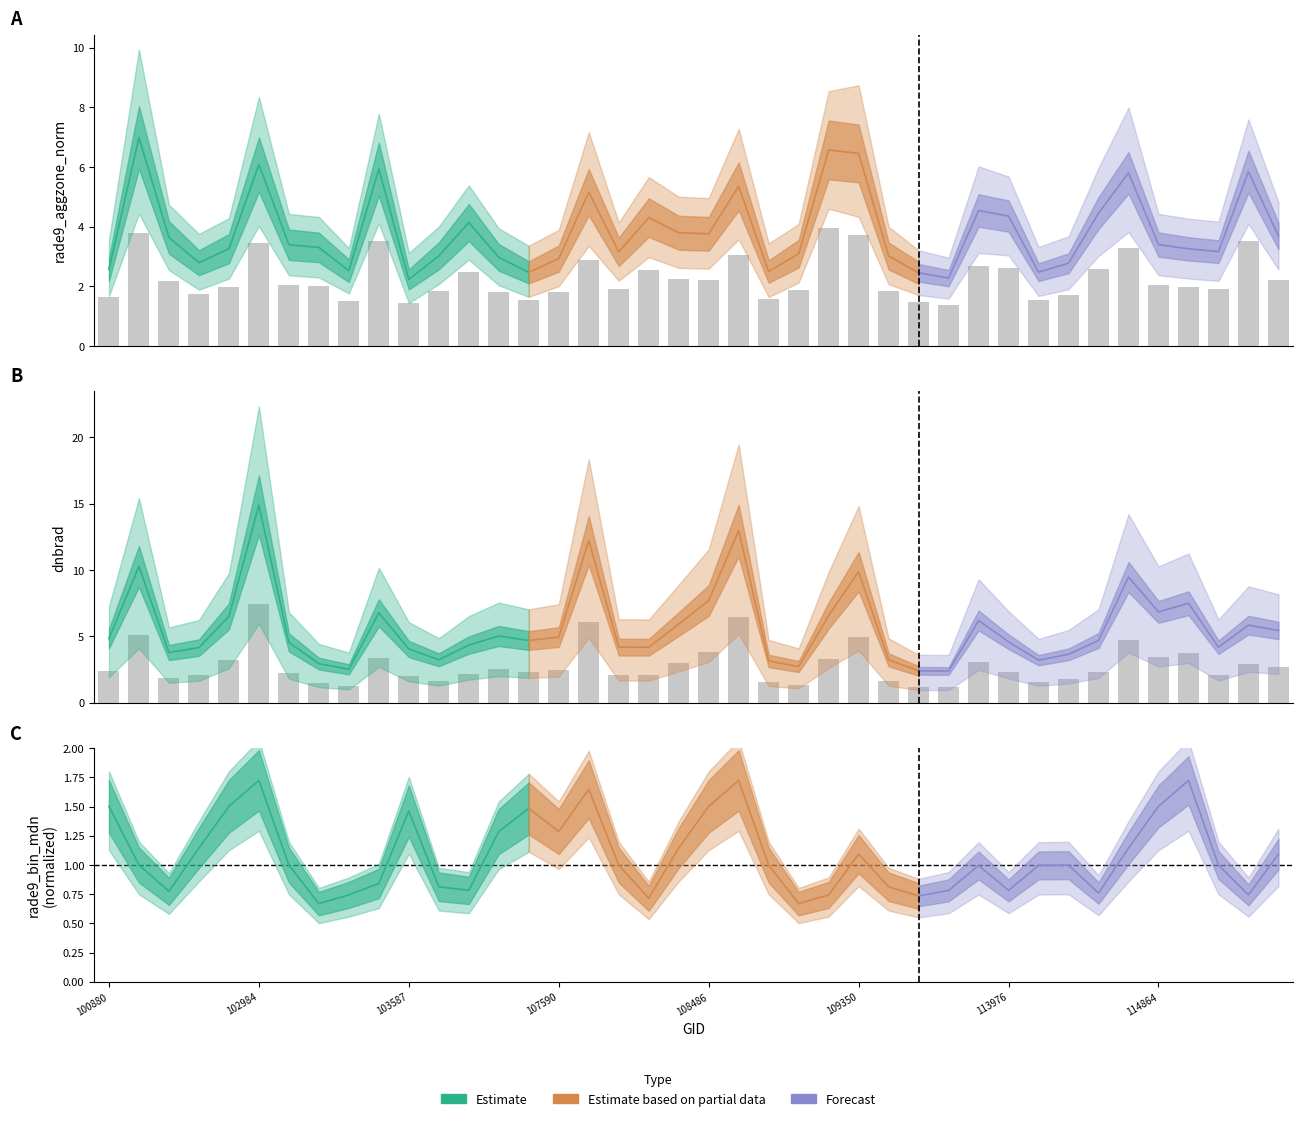

Reading left to right, transcribe all the data shown in this chart.

rade9_aggzone_norm: 100880=1.6	101006=3.8	102623=2.2	102864=1.7	102872=2.0	102984=3.4	102993=2.0	103112=2.0	103230=1.5	103349=3.5	103587=1.4	103713=1.8	103949=2.5	104181=1.8	104190=1.6	107590=1.8	107762=2.9	107774=1.9	107949=2.6	108474=2.2	108486=2.2	108650=3.1	108662=1.6	108833=1.9	109001=3.9	109350=3.7	109710=1.8	109884=1.5	110059=1.4	110231=2.7	113976=2.6	114147=1.5	114402=1.7	114743=2.6	114856=3.3	114864=2.0	114970=2.0	114977=1.9	115107=3.5	115332=2.2
dnbrad: 100880=2.4	101006=5.1	102623=1.9	102864=2.1	102872=3.3	102984=7.4	102993=2.3	103112=1.5	103230=1.3	103349=3.4	103587=2.0	103713=1.6	103949=2.2	104181=2.5	104190=2.3	107590=2.5	107762=6.1	107774=2.1	107949=2.1	108474=3.0	108486=3.9	108650=6.5	108662=1.6	108833=1.4	109001=3.3	109350=4.9	109710=1.6	109884=1.2	110059=1.2	110231=3.1	113976=2.3	114147=1.6	114402=1.8	114743=2.3	114856=4.7	114864=3.4	114970=3.7	114977=2.1	115107=2.9	115332=2.7